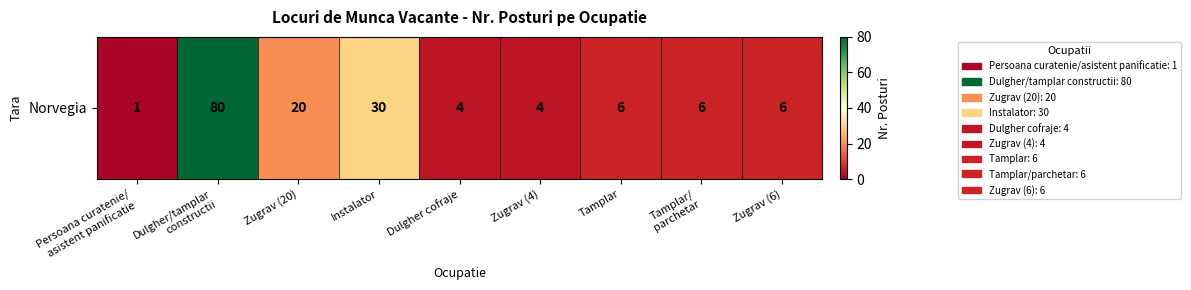

Which has a higher value, Zugrav (4) or Zugrav (20)?

Zugrav (20)